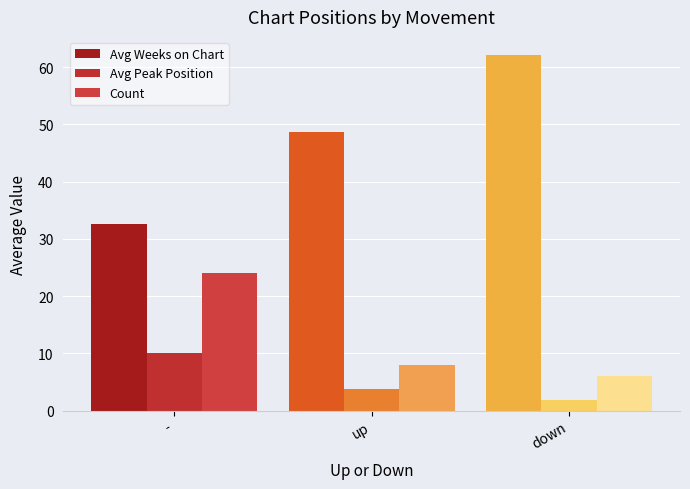

Reading left to right, list all the values displayed in this chart.

Avg Weeks on Chart: -=32.5	up=48.6	down=62.2
Avg Peak Position: -=10.0	up=3.8	down=1.8
Count: -=24.0	up=8.0	down=6.0